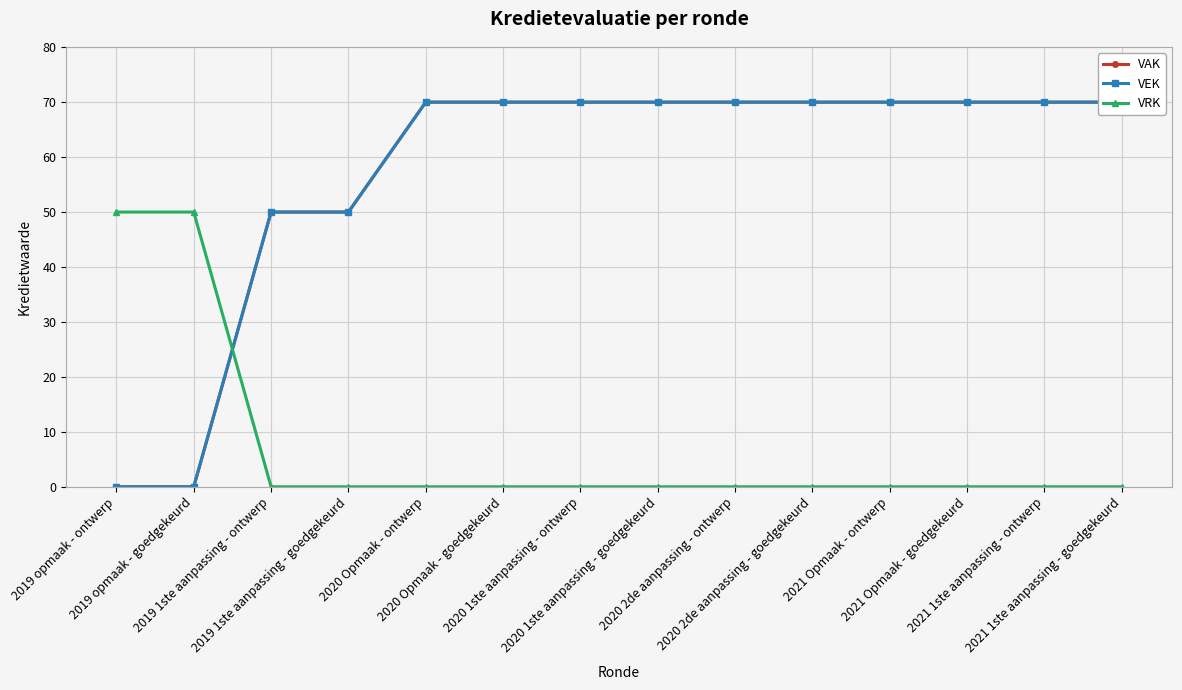

Which series ends up on top after the final intersection of VEK and VRK?

VEK